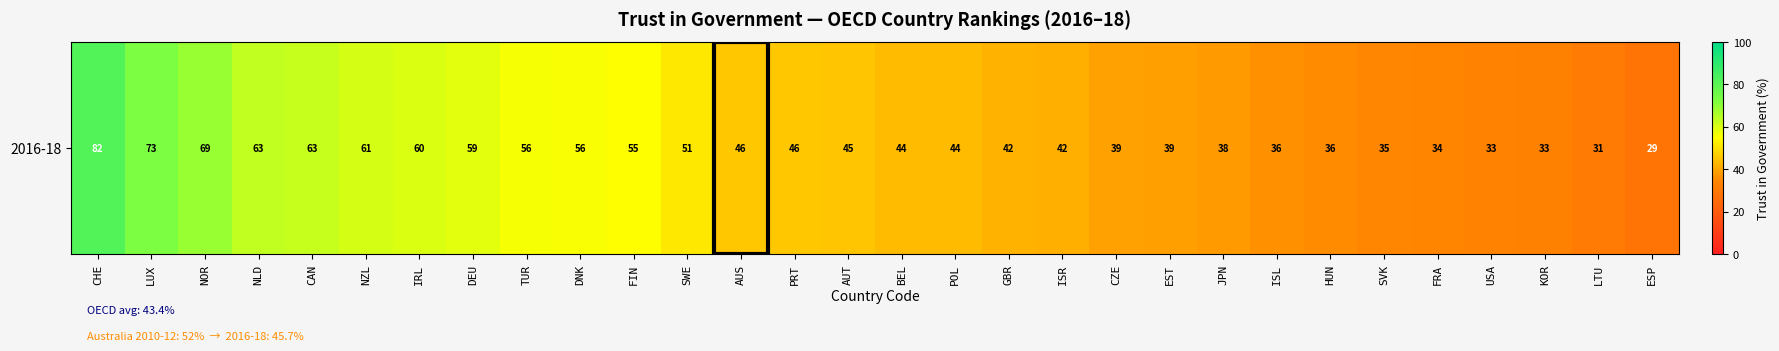

The value at LUX is 72.7. True or false?

True